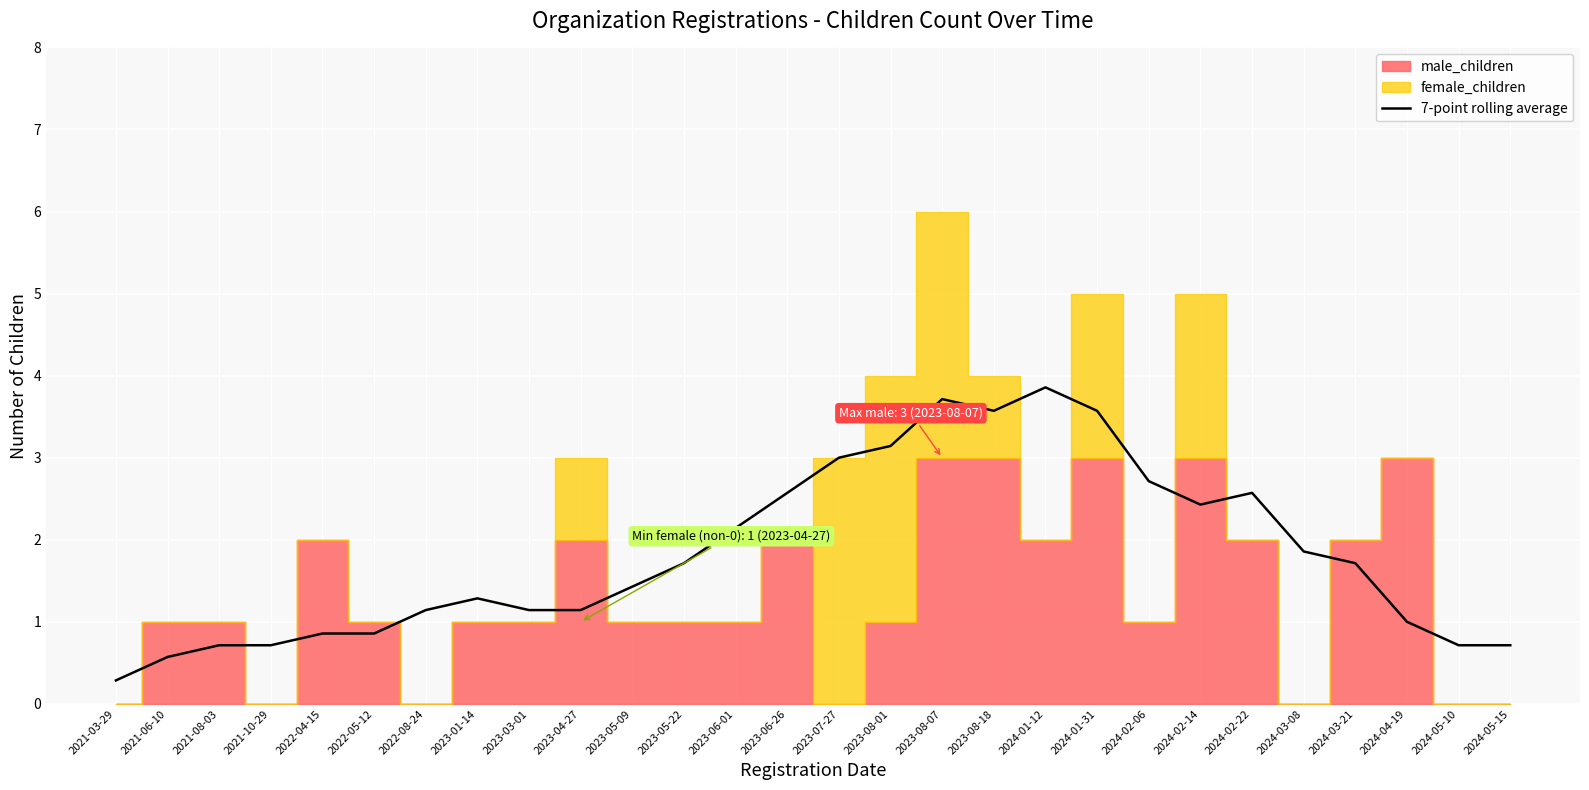

What is the change in value from 2022-04-15 to 2022-08-24?

+0.3